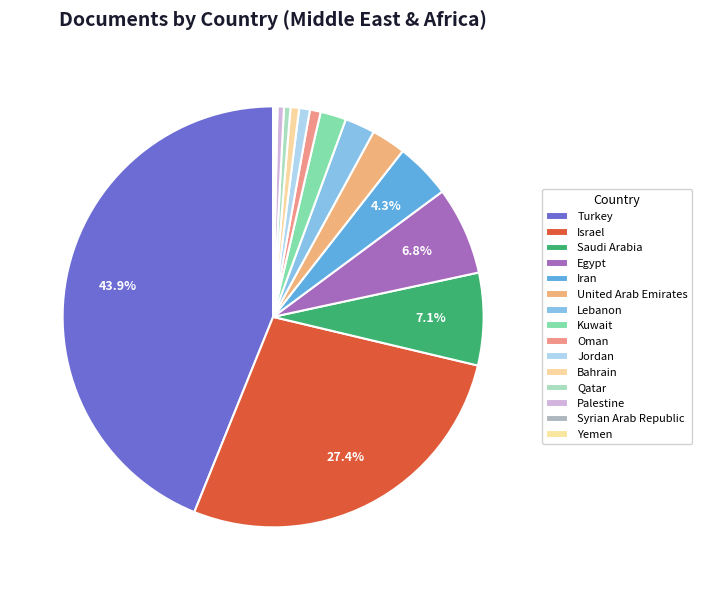

What is the ratio of the value at Lebanon to the value at Syrian Arab Republic?

14.0